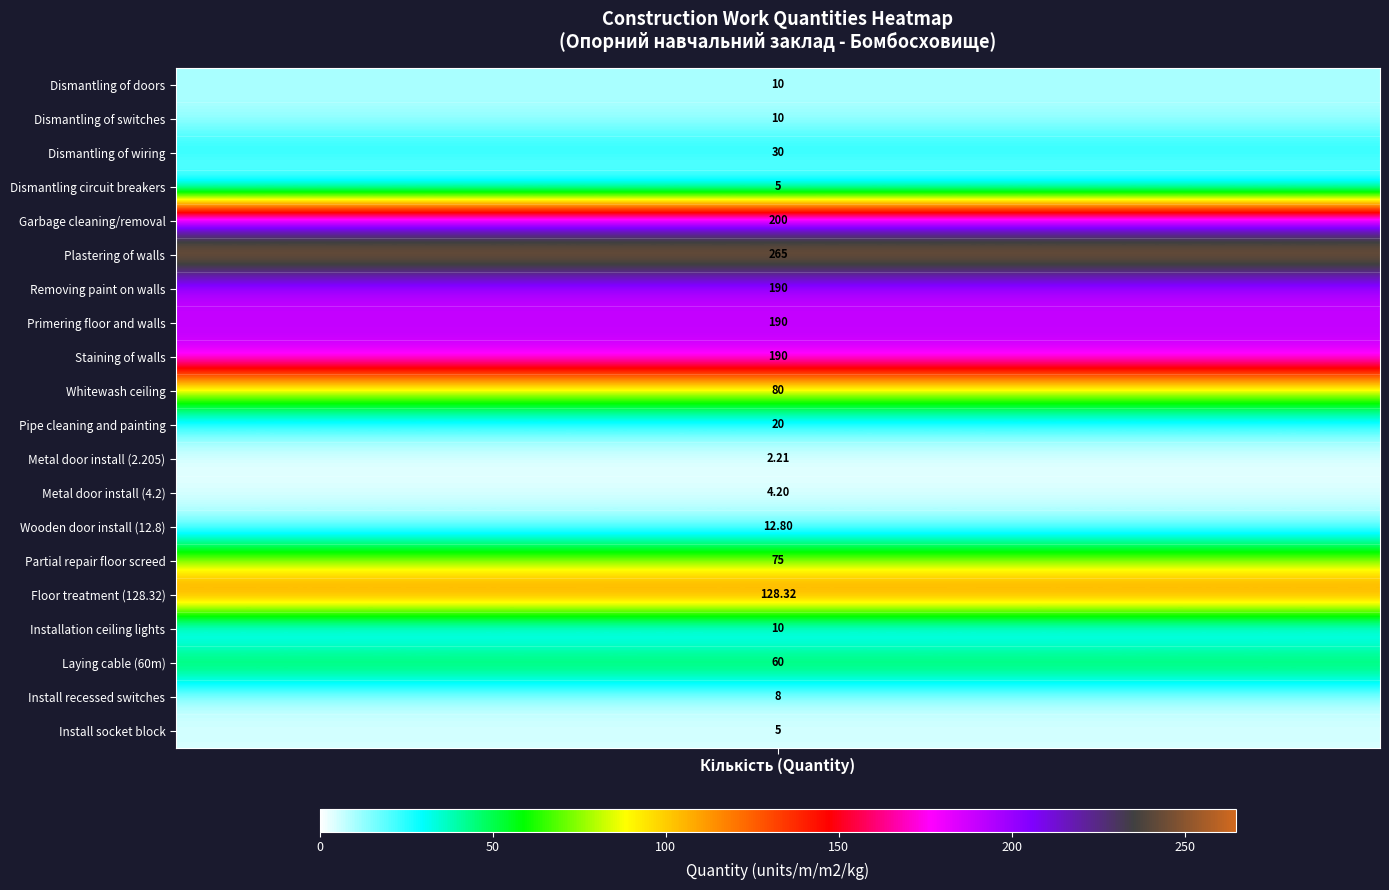

The value of 1 at 0 is 10.0. True or false?

True